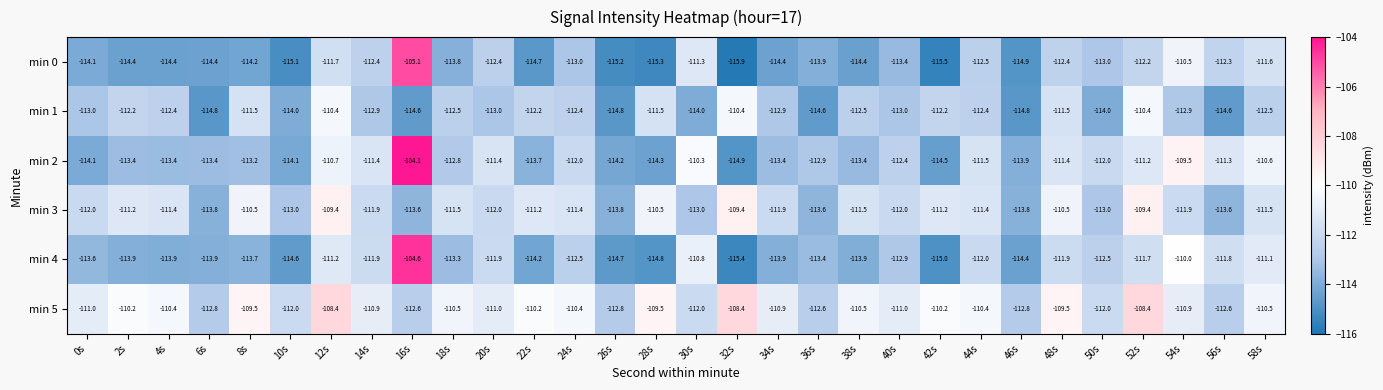

The min 2 series shows -113.2 at 8s. True or false?

True